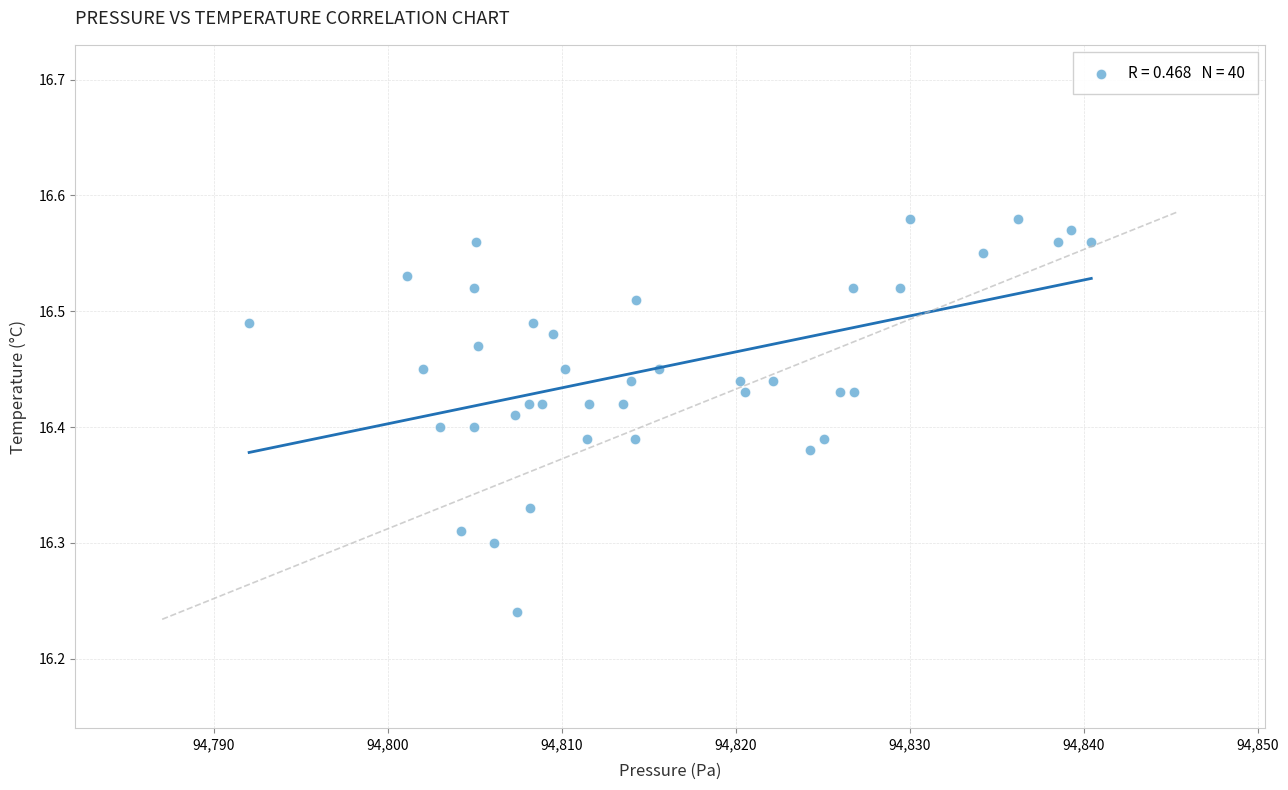

What is the range of X values (max minus min)?

48.4